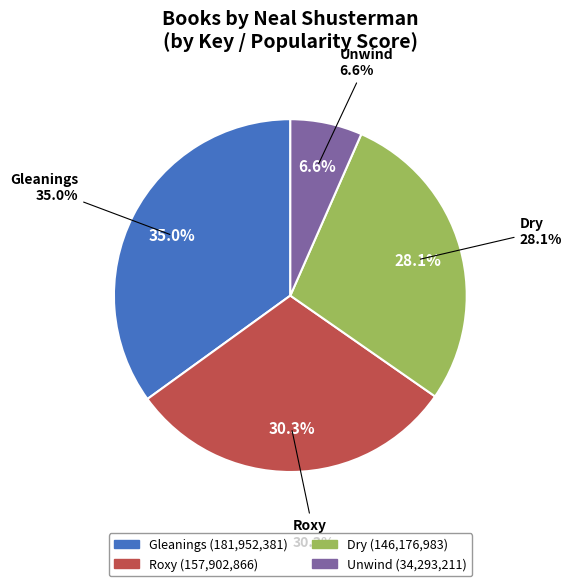

To the nearest percent, what is the average slice percentage?

25%